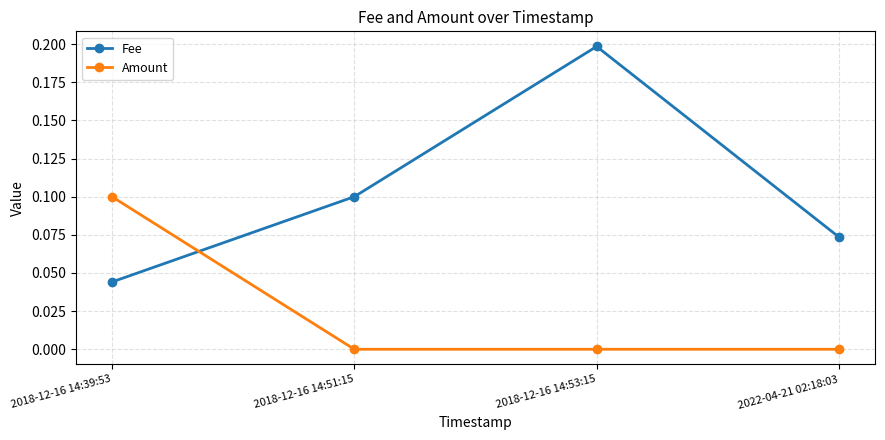

At how many categories does at least one series exceed 0?

4